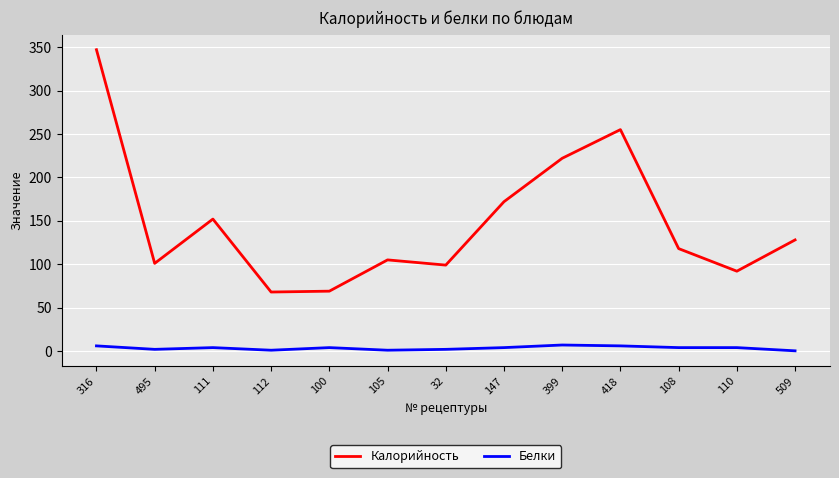

Rank the series at 32 from lowest to highest value.

Белки, Калорийность